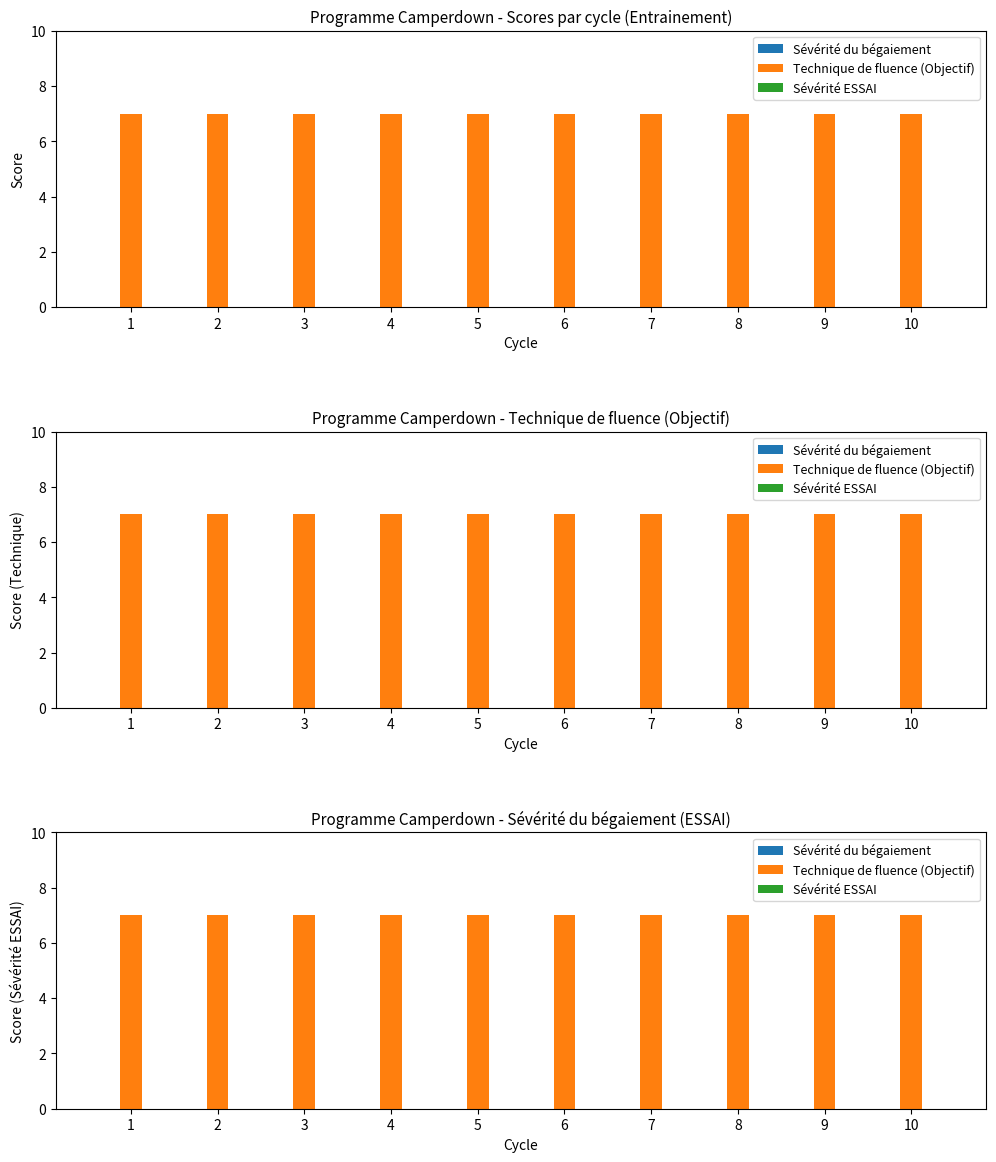

True or false: Technique de fluence (Objectif) has a value of 3 at 7.

False